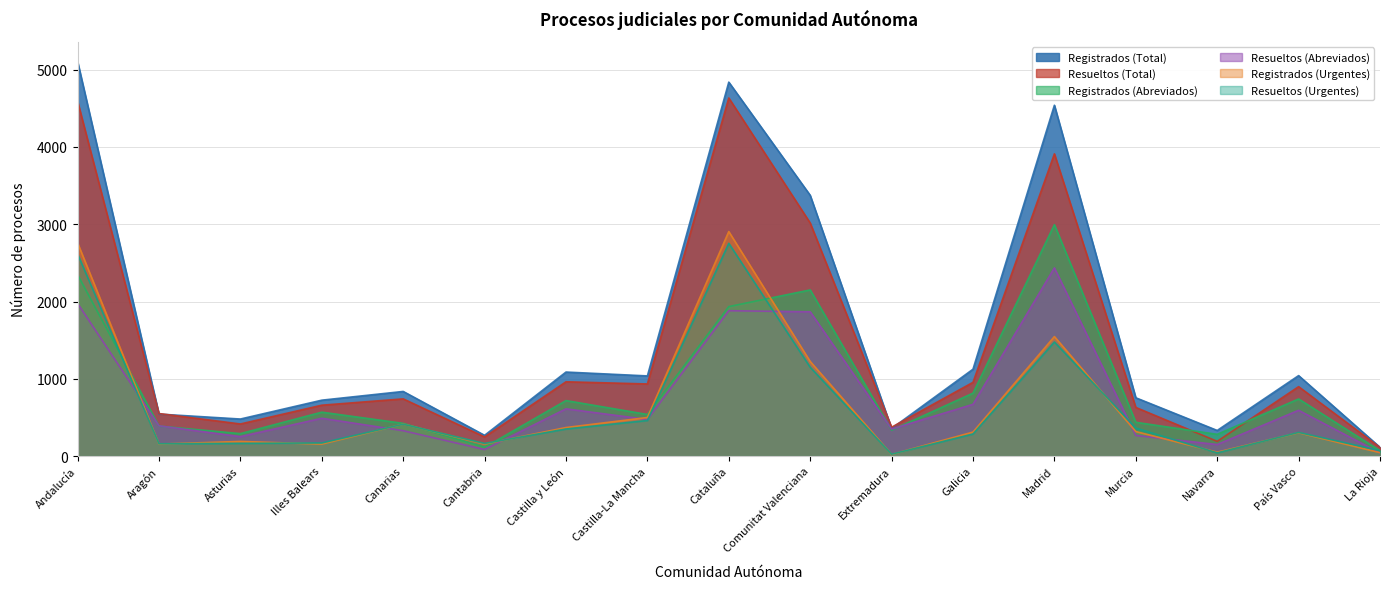

What is the maximum value shown in the chart?

5106